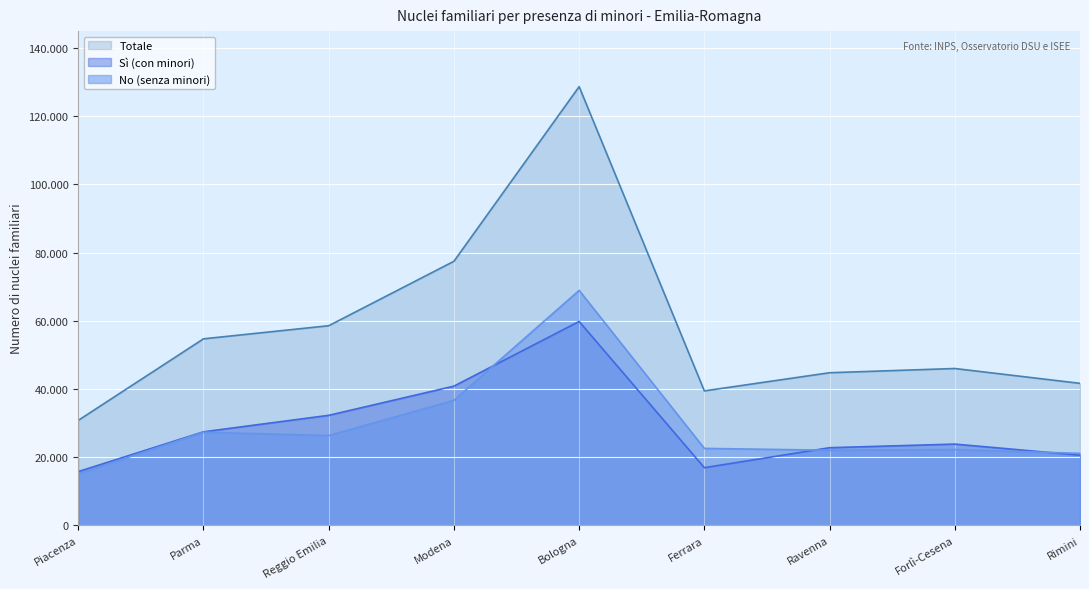

The value of Totale at Piacenza is 30767. True or false?

True